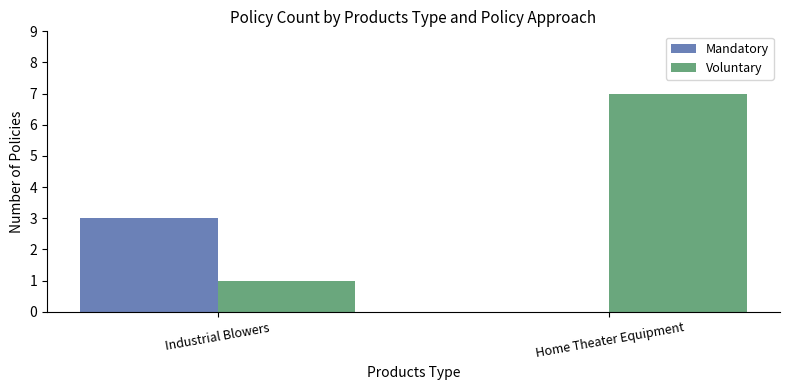

Which series has the widest spread of values?

Voluntary